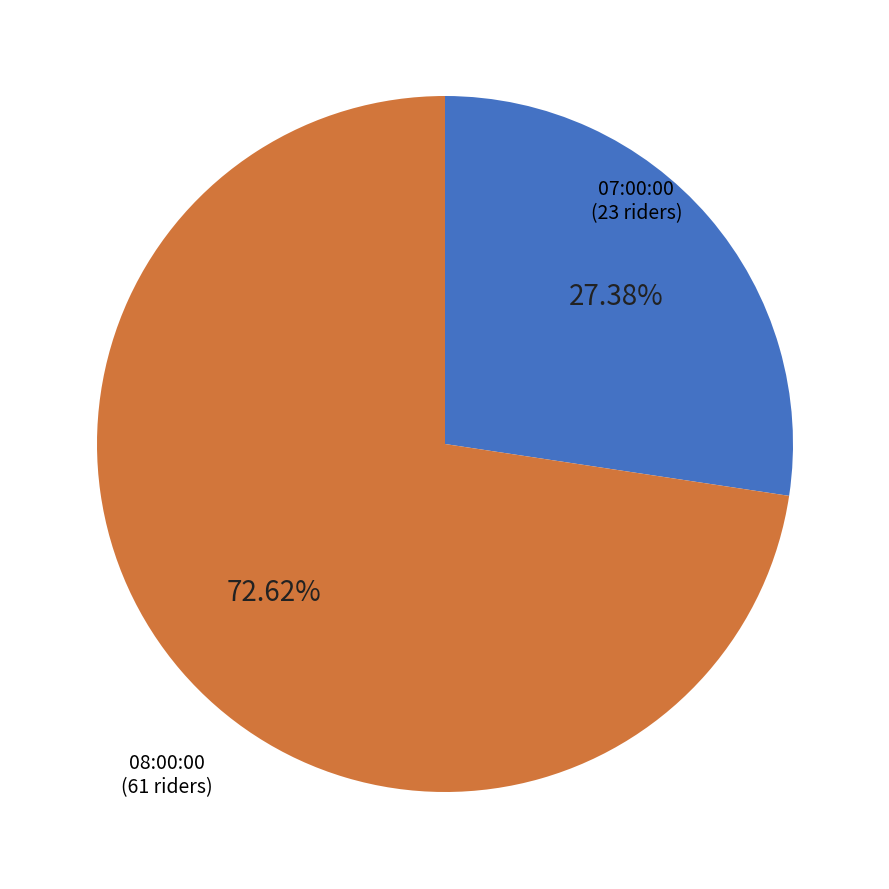

Is 07:00:00 the majority of the pie?

No